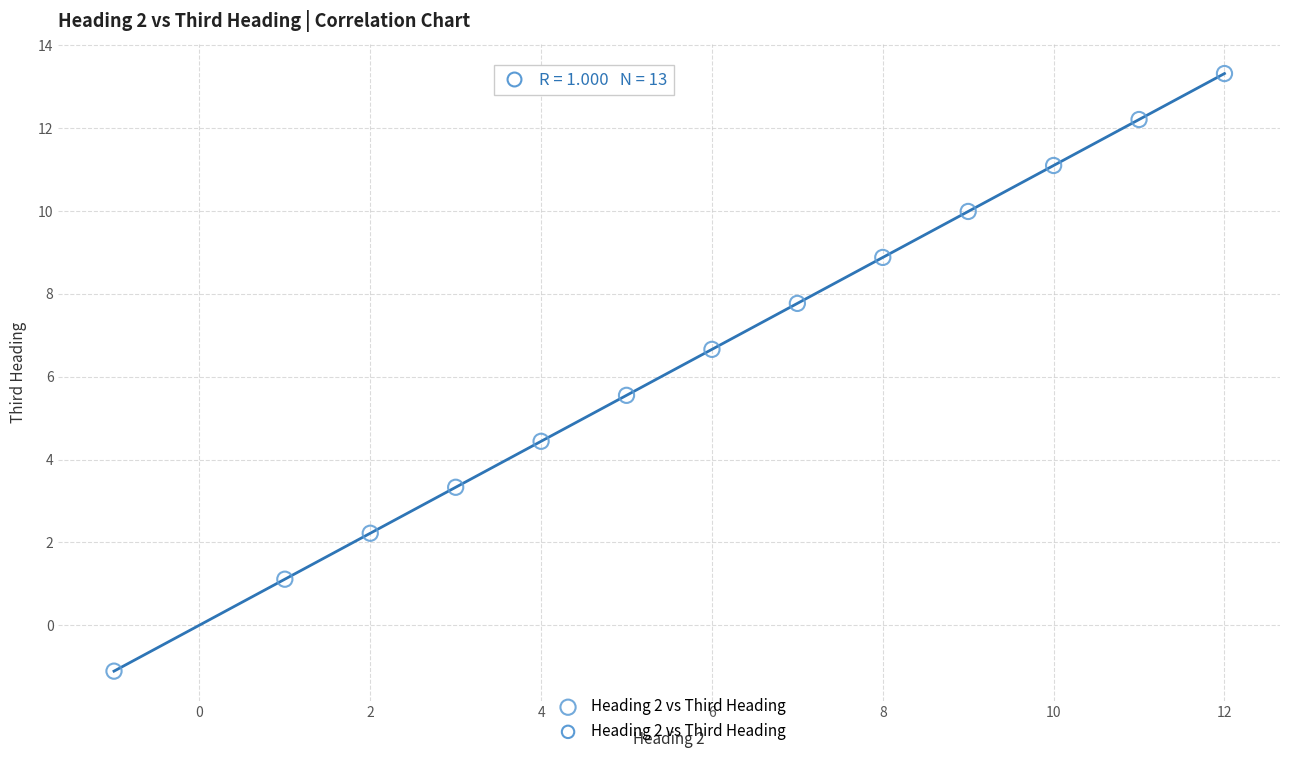

What is the range of X values (max minus min)?

13.0